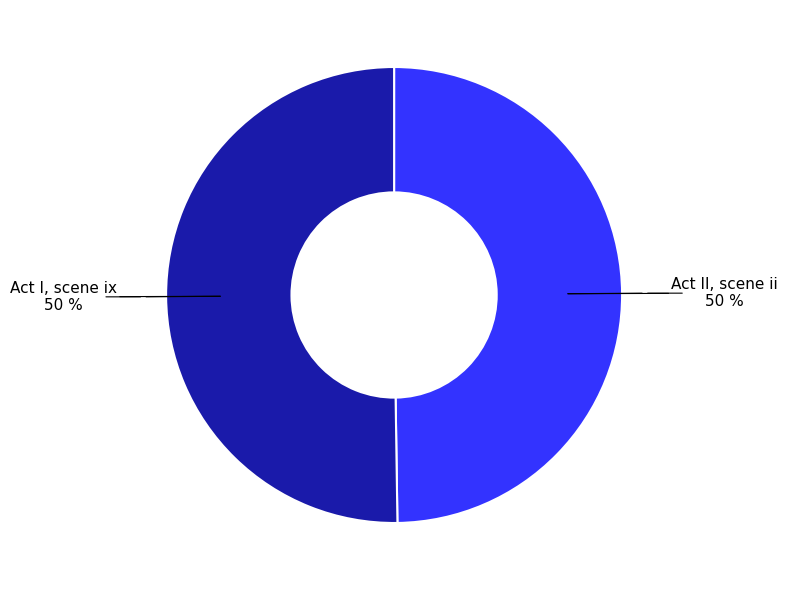

To the nearest percent, what is the average slice percentage?

50%